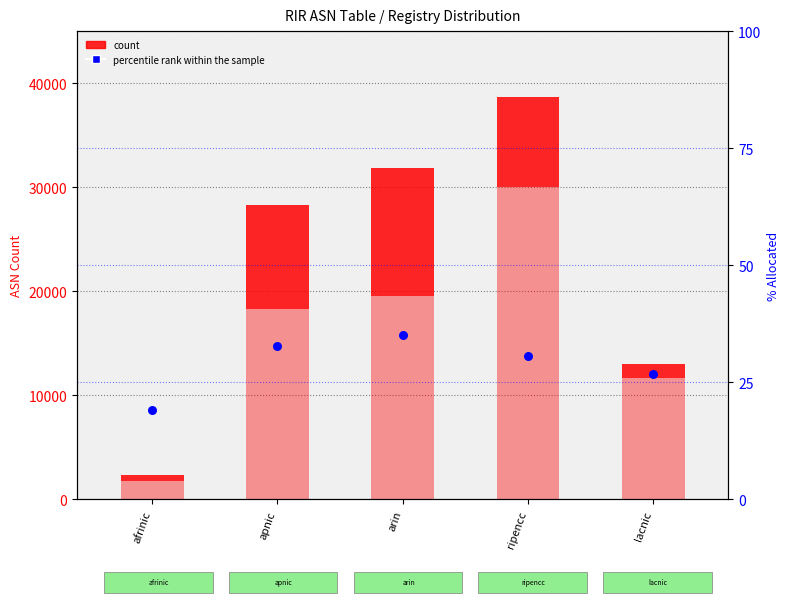

At how many categories does at least one series exceed 9110?

2